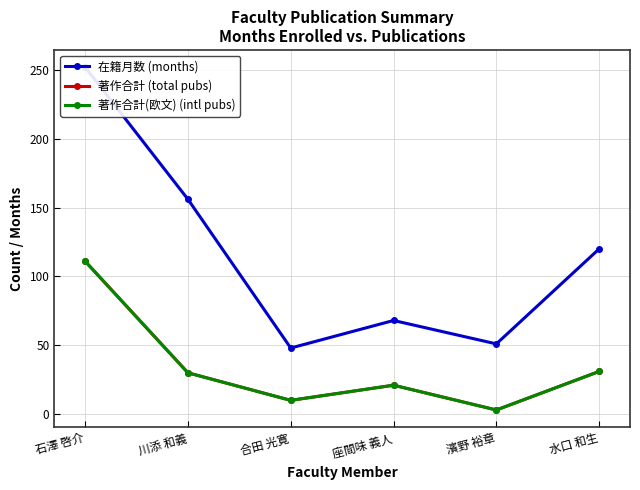

Which series changed the most between 石澤 啓介 and 座間味 義人?

在籍月数 (months)